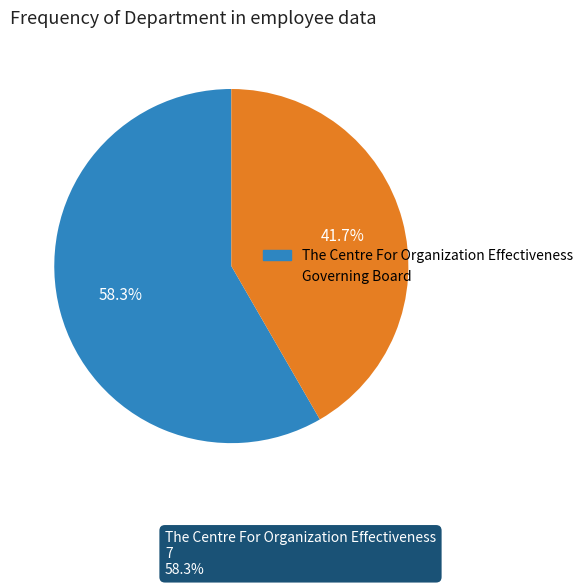

Which slice is the smallest?

Governing Board